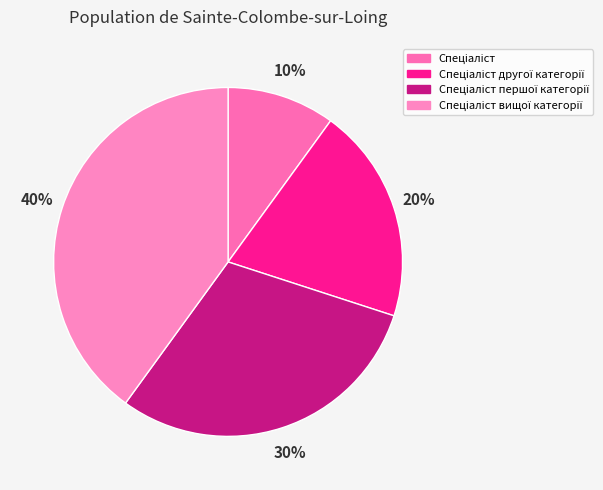

How many segments does this pie chart have?

4